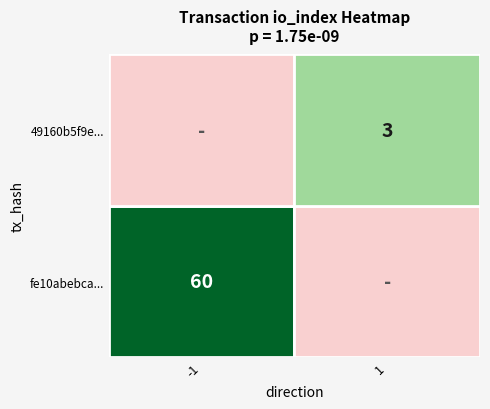

Which has a higher value, io_index or direction?

io_index